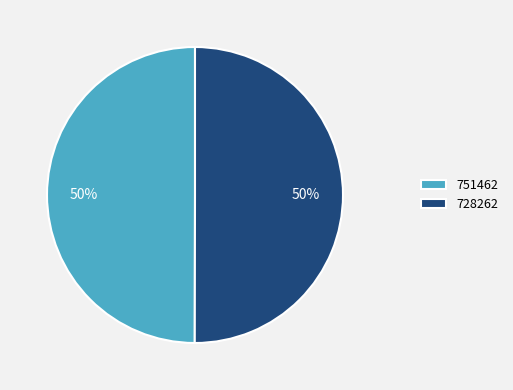

Count the number of slices in the pie.

2